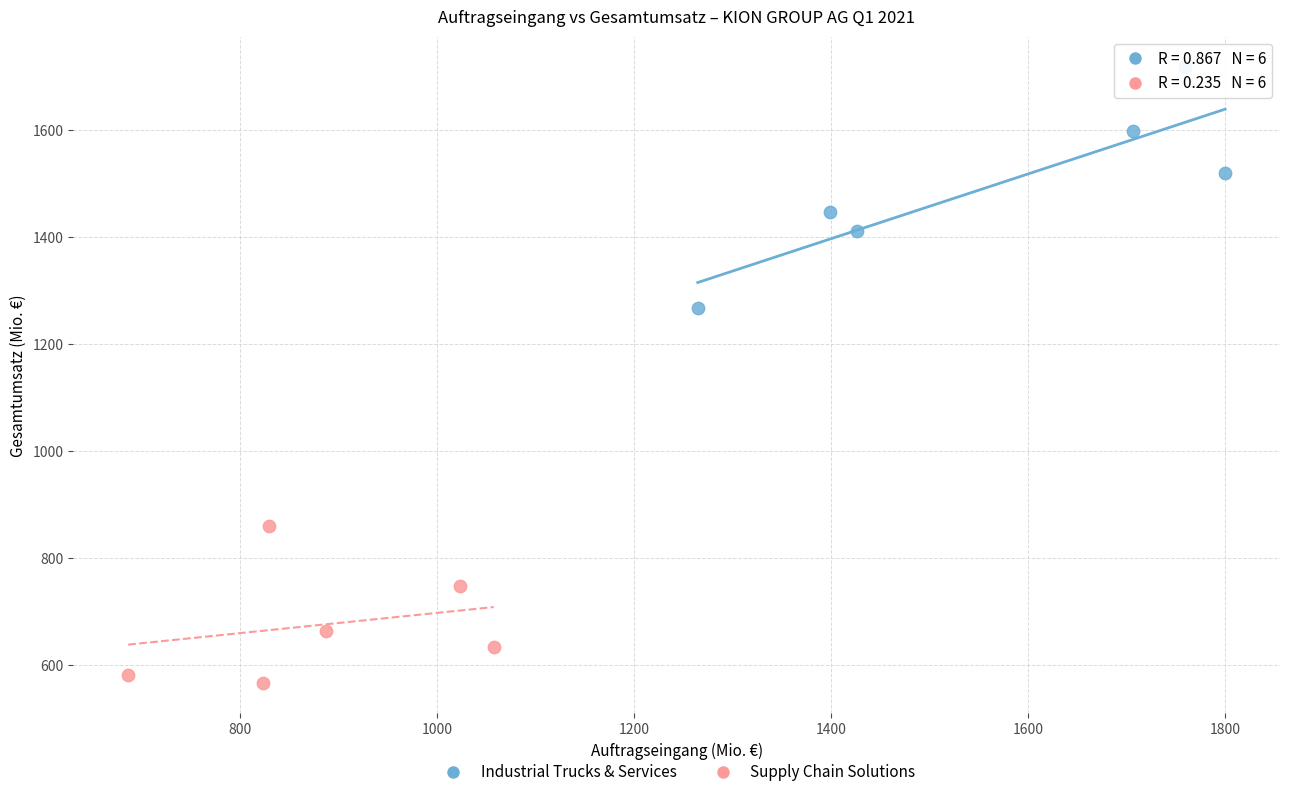

Which series contains the highest Y value?

Industrial Trucks & Services